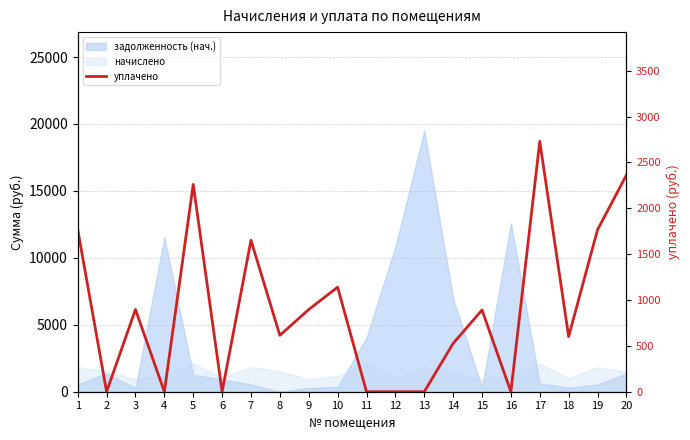

Reading left to right, list all the values displayed in this chart.

1769.2	0.0	896.7	0.0	2261.2	0.0	1651.8	614.7	896.7	1139.8	0.0	0.0	0.0	526.9	891.3	0.0	2729.9	601.4	1766.5	2362.5